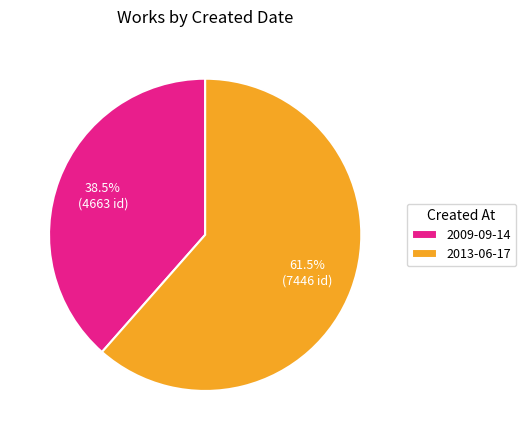

How many segments does this pie chart have?

2